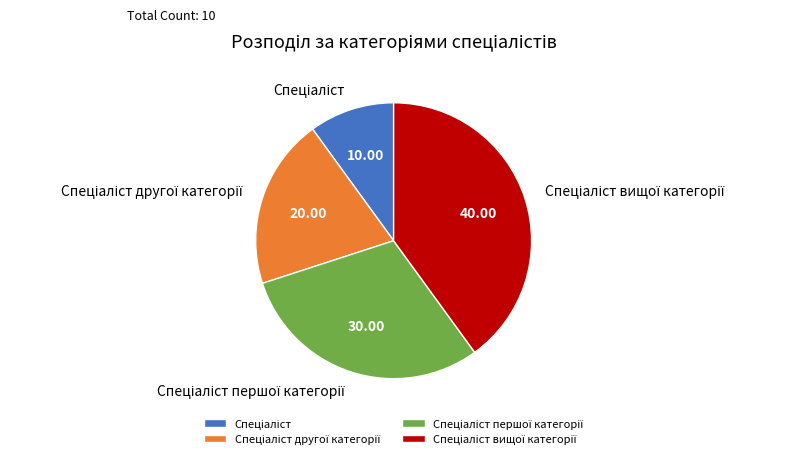

Does any single category account for the majority?

No